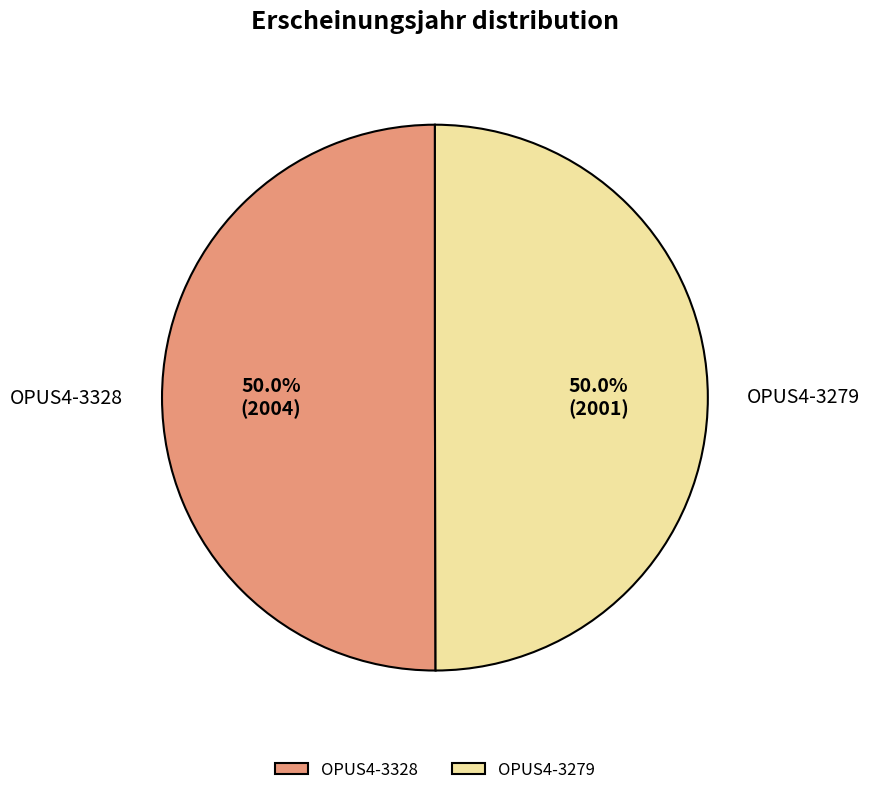

What is the ratio of the value at OPUS4-3328 to the value at OPUS4-3279?

1.0